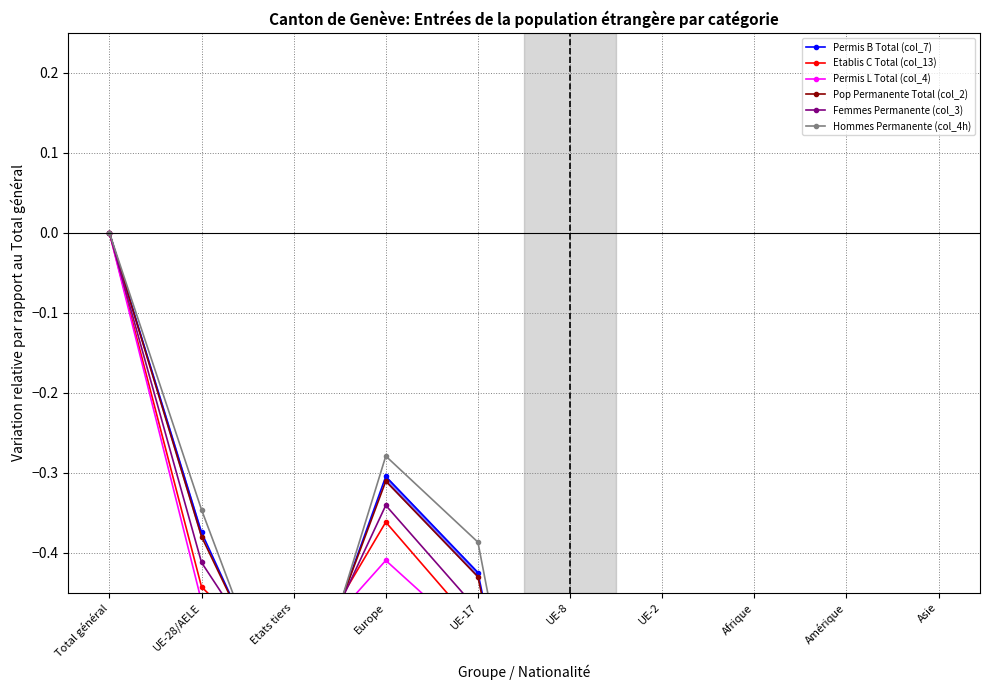

What are all the series names shown in the legend?

Permis B Total (col_7), Etablis C Total (col_13), Permis L Total (col_4), Pop Permanente Total (col_2), Femmes Permanente (col_3), Hommes Permanente (col_4h)